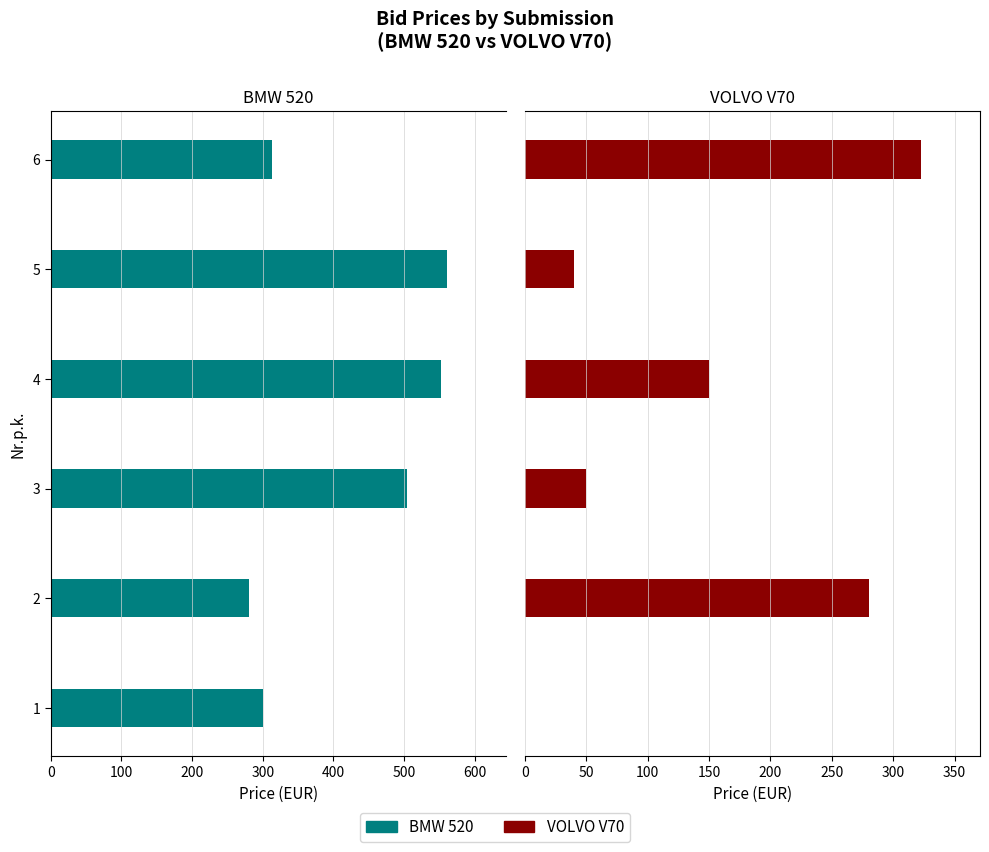

Is it true that BMW 520 equals 479.4 at 1?

False